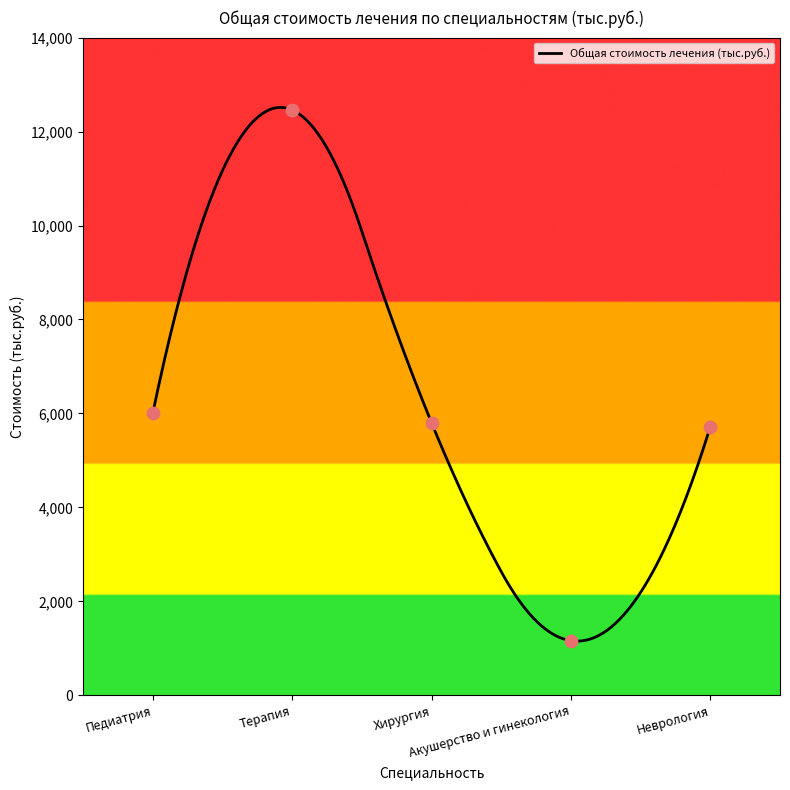

What is the change in value from Терапия to Хирургия?

-6658.4